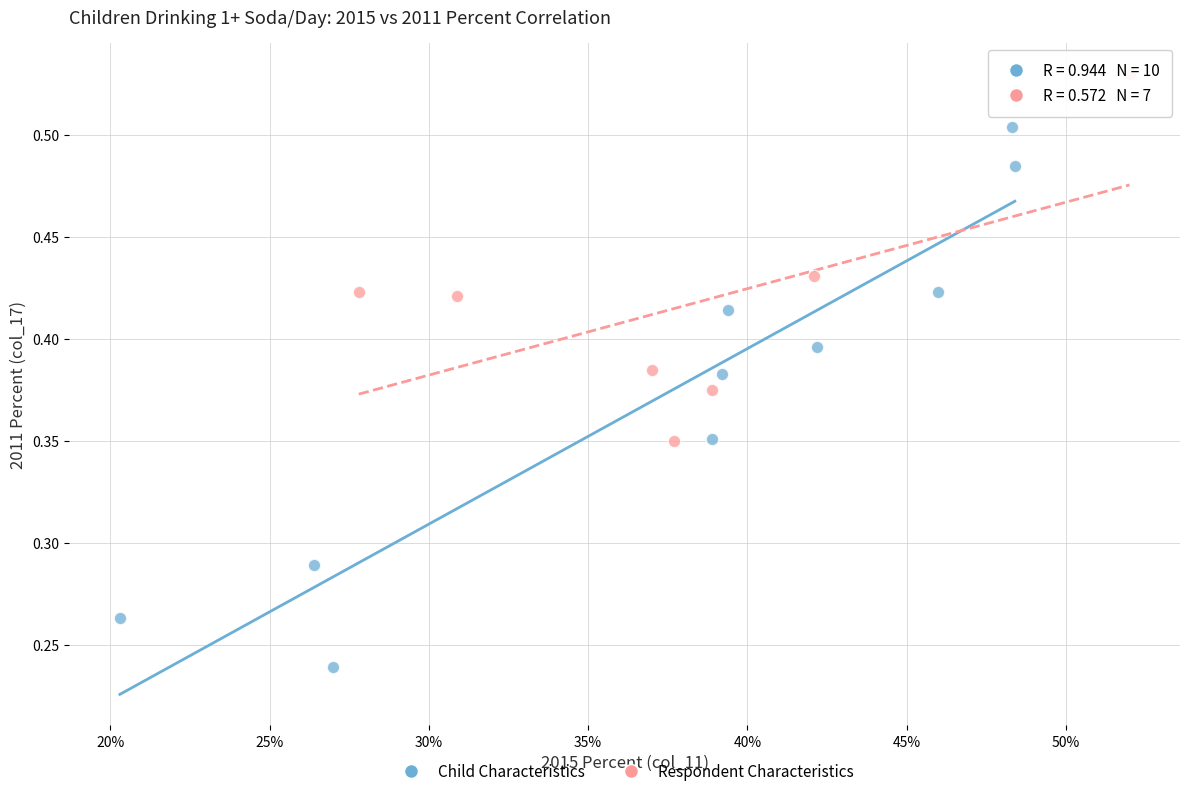

Which series has the largest Y range (max minus min)?

Child Characteristics